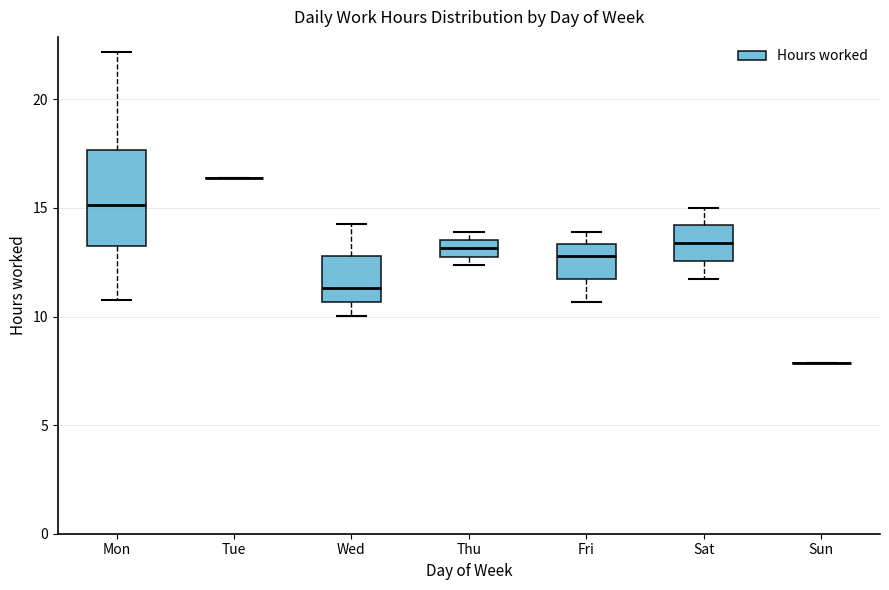

Reading left to right, read every box against the y-axis: the position of its median line, the range the box covers, and the ends of its whiskers. The values are not printed on the chart, so give them approximately, as read against the axis.

Mon: median 15.0, box 13.5 to 17.5, whiskers 11.0 to 22.0
Tue: box collapsed to a line at 16.5, whiskers 16.5 to 16.5
Wed: median 11.5, box 10.5 to 13.0, whiskers 10.0 to 14.5
Thu: median 13.0 (inside the box), box 13.0 to 13.5, whiskers 12.5 to 14.0
Fri: median 13.0, box 11.5 to 13.5, whiskers 10.5 to 14.0
Sat: median 13.5, box 12.5 to 14.0, whiskers 11.5 to 15.0
Sun: box collapsed to a line at 8.0, whiskers 8.0 to 8.0